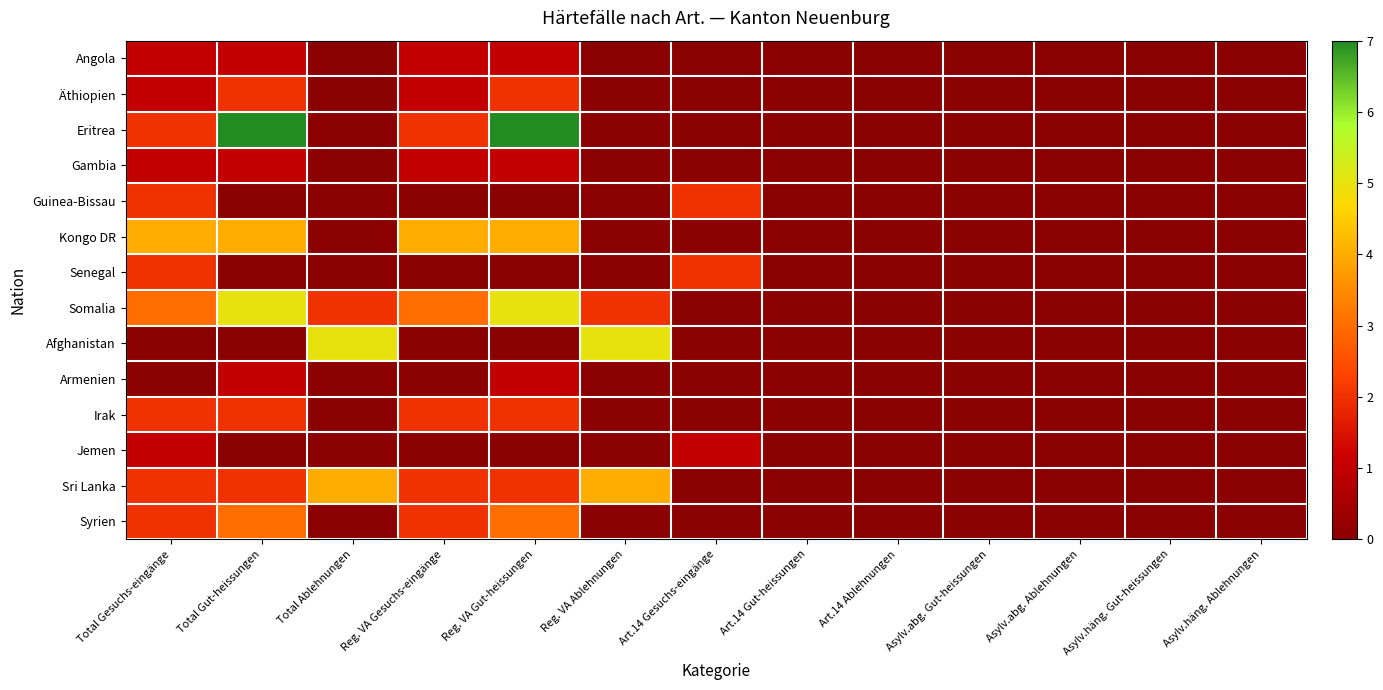

What is the total value across all series at Reg. VA Ablehnungen?

11